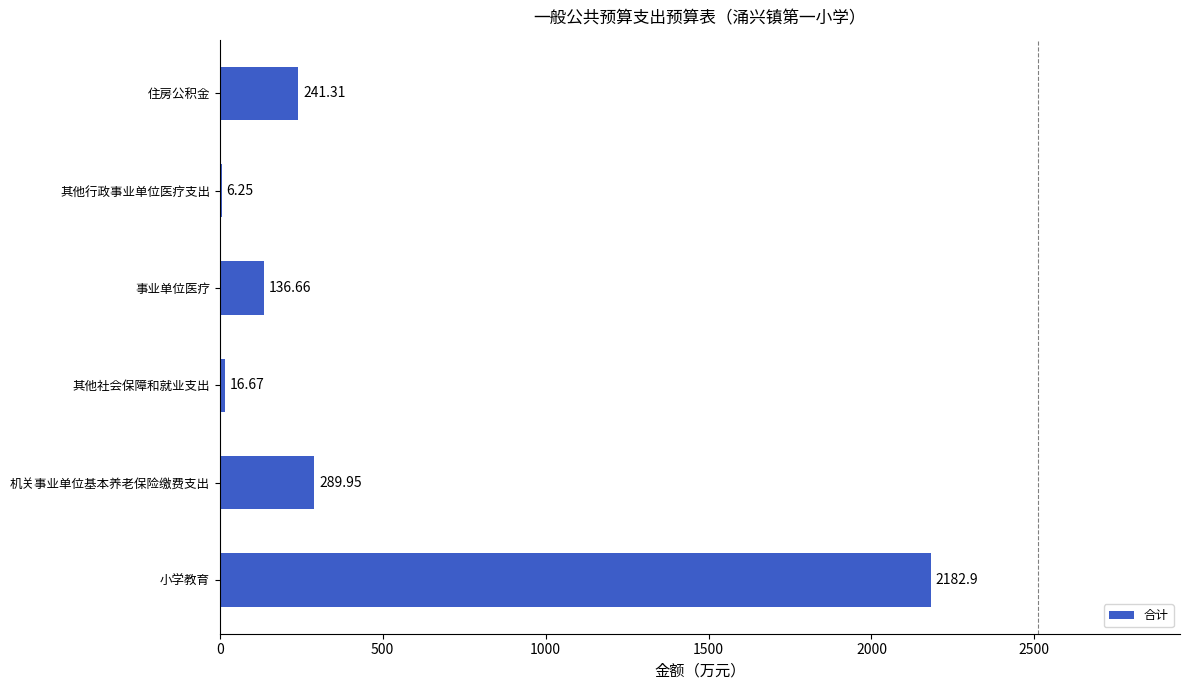

What is the ratio of the value at 住房公积金 to the value at 其他社会保障和就业支出?

14.5